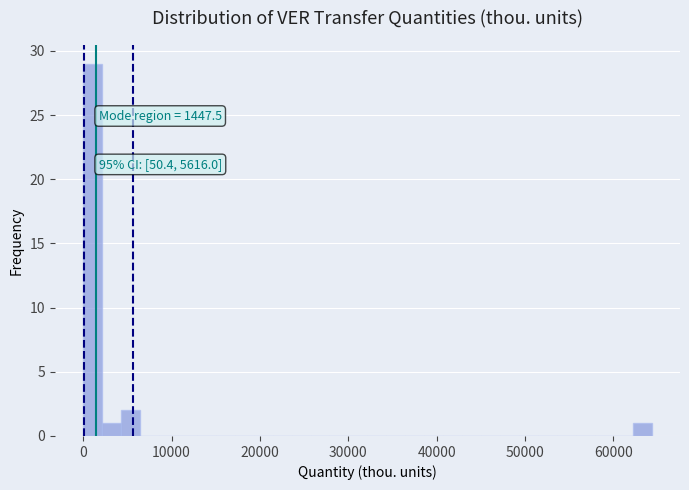

Read against the x-axis, roughly where is the centre of the tallest bar?

1000